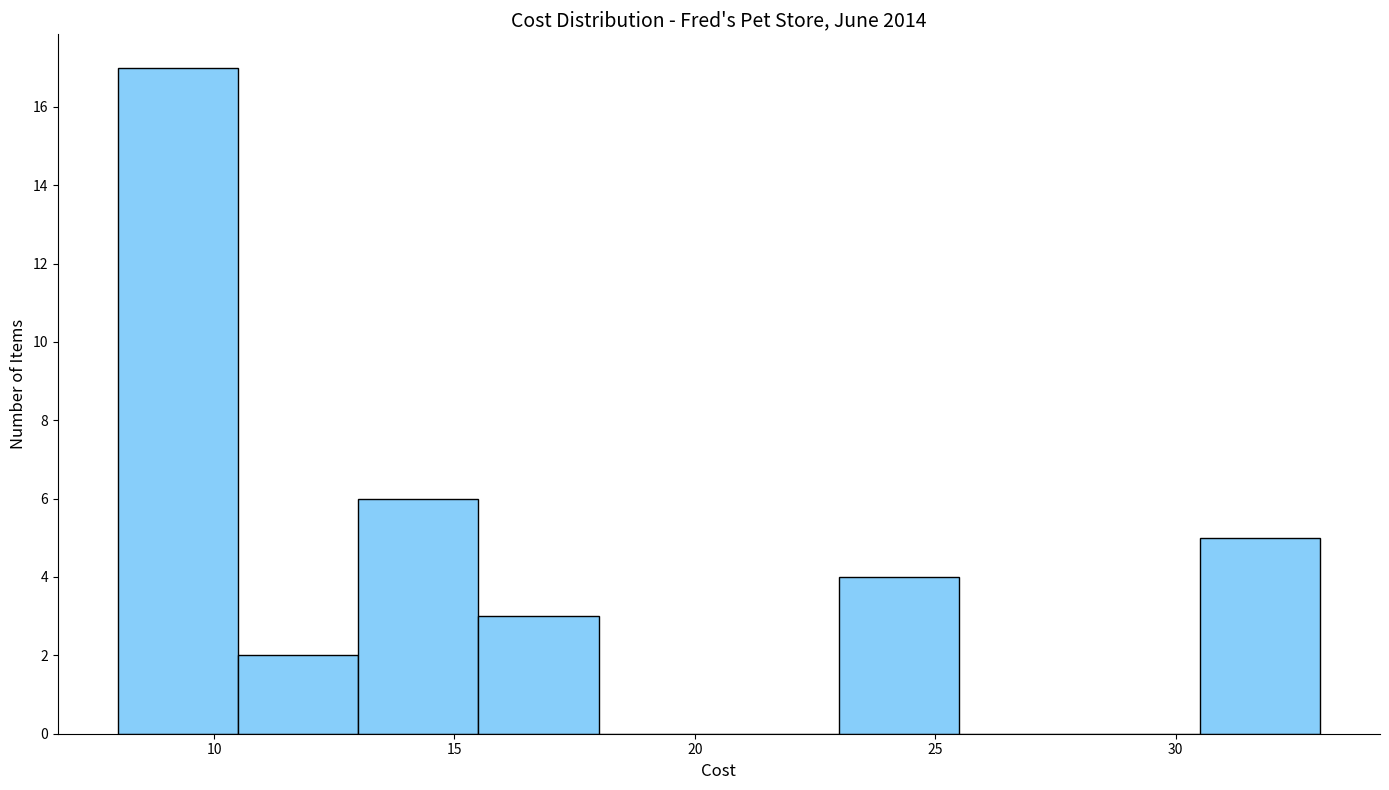

Reading left to right, transcribe this chart: for each bar, give the range it covers on the x-axis and its height. The values are not printed on the chart, so give them approximately, as read against the axis.

8.0 to 10.5: 17
10.5 to 13.0: 2
13.0 to 15.5: 6
15.5 to 18.0: 3
18.0 to 20.5: 0
20.5 to 23.0: 0
23.0 to 25.5: 4
25.5 to 28.0: 0
28.0 to 30.5: 0
30.5 to 33.0: 5